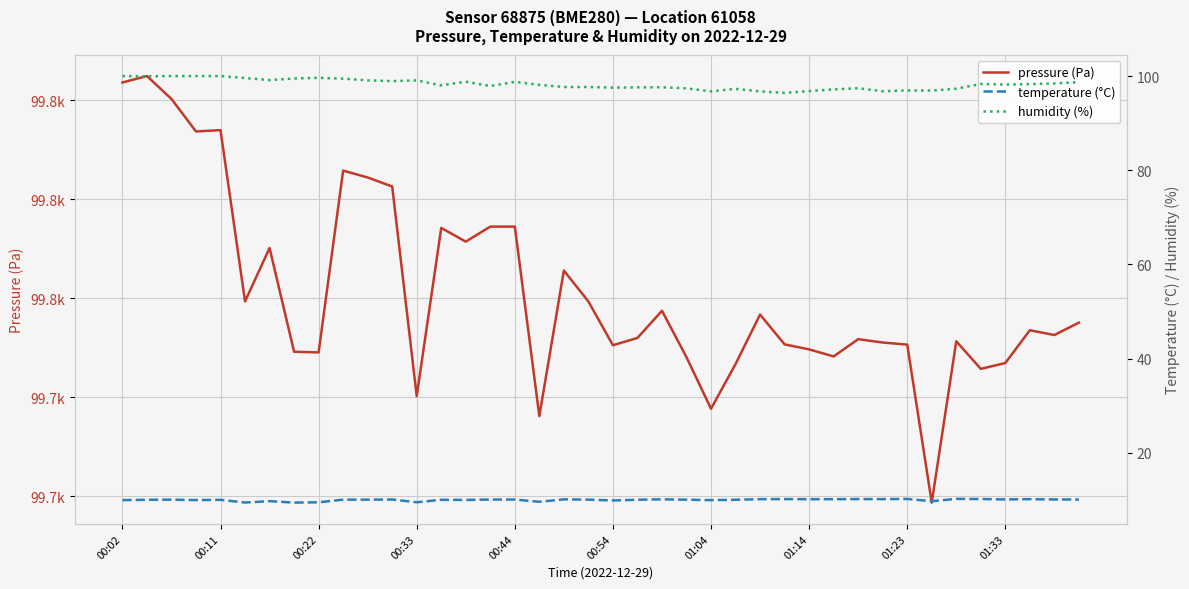

What is the difference between the maximum and minimum values in the temperature (°C) series?

0.8